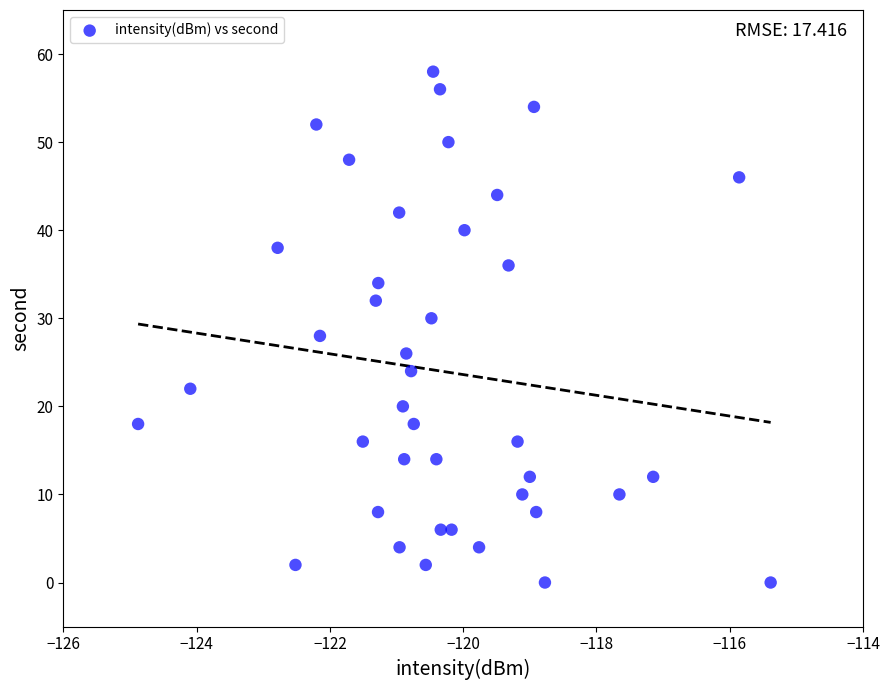

What is the range of Y values (max minus min)?

58